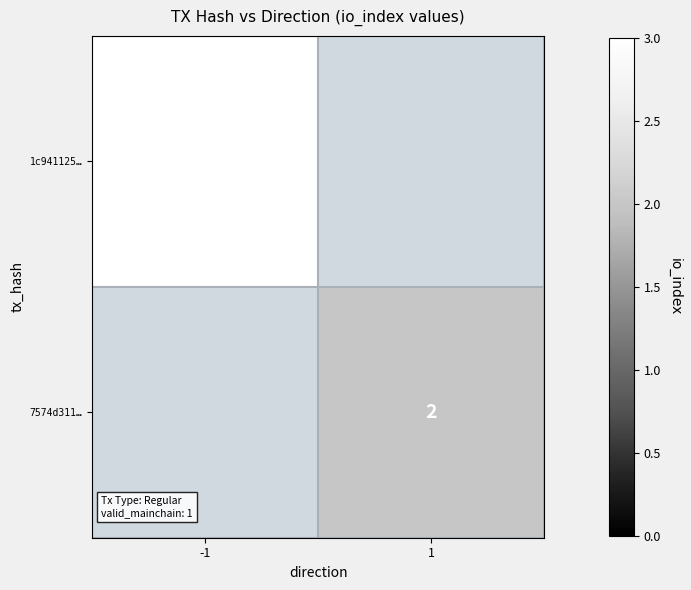

What is the maximum value shown in the chart?

3.0